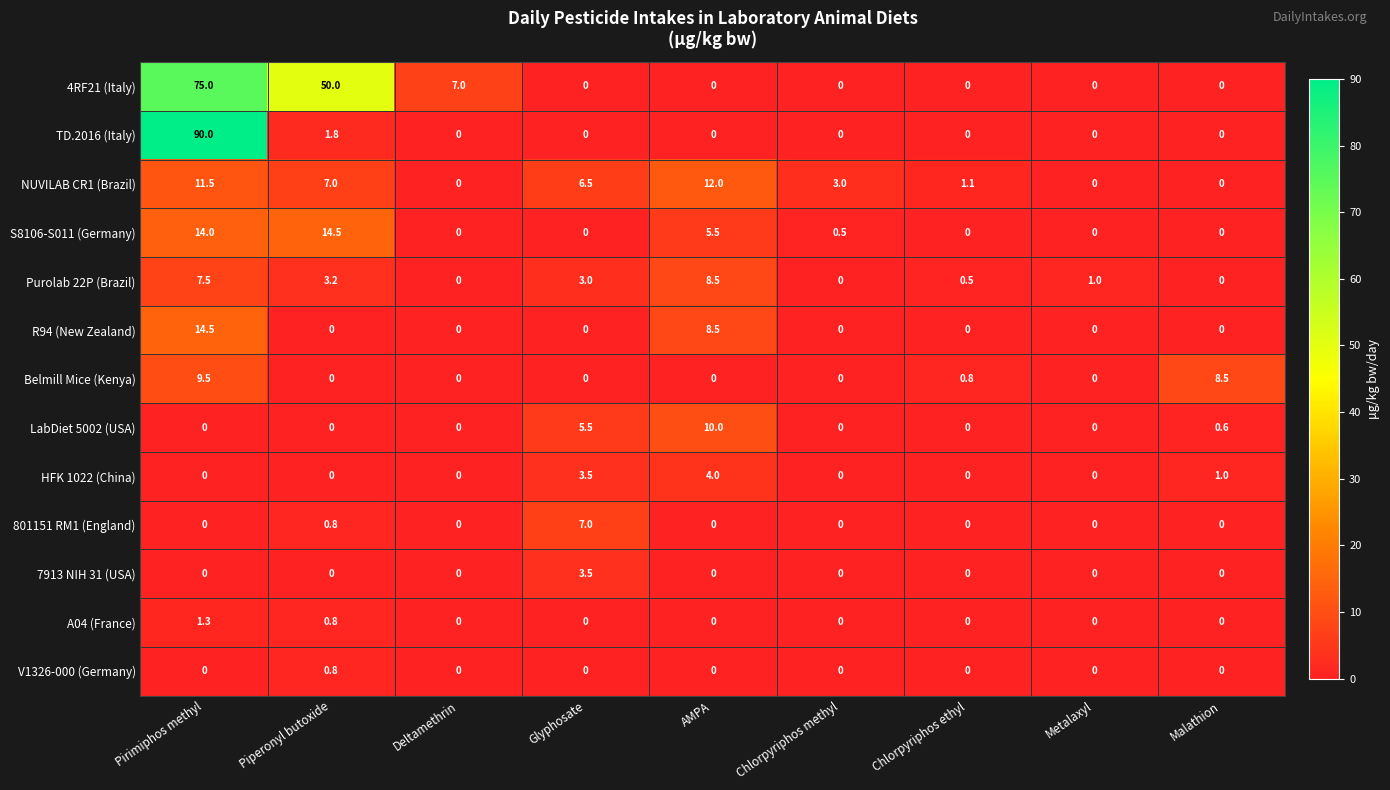

What is the difference between the maximum and minimum values in the Belmill Mice (Kenya) series?

9.5